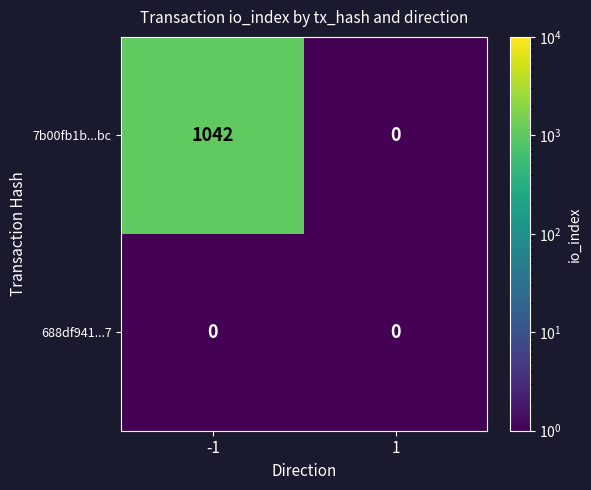

At how many categories does at least one series exceed 498?

1